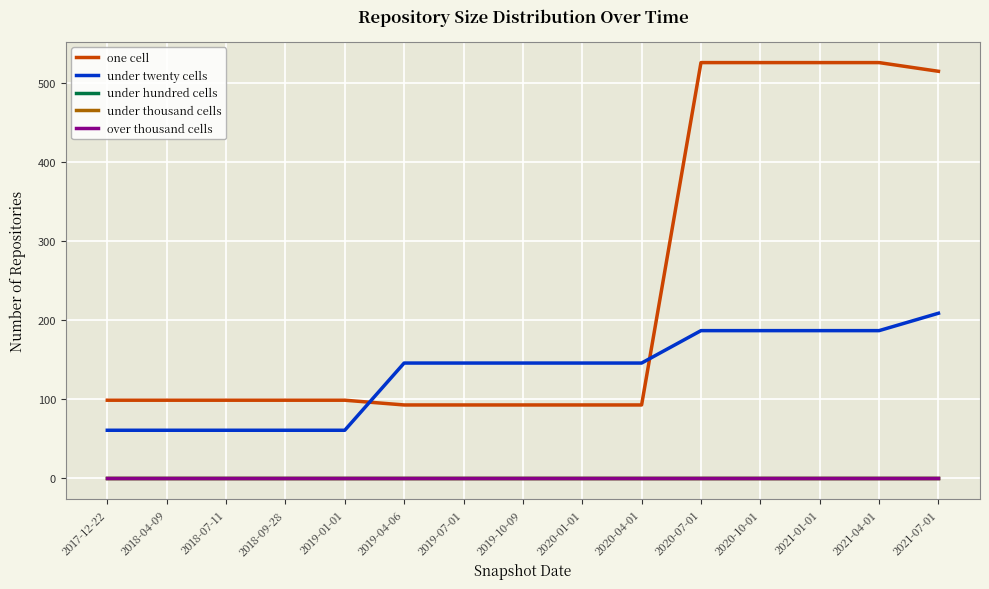

Is this an area chart (filled region under the line)?

No